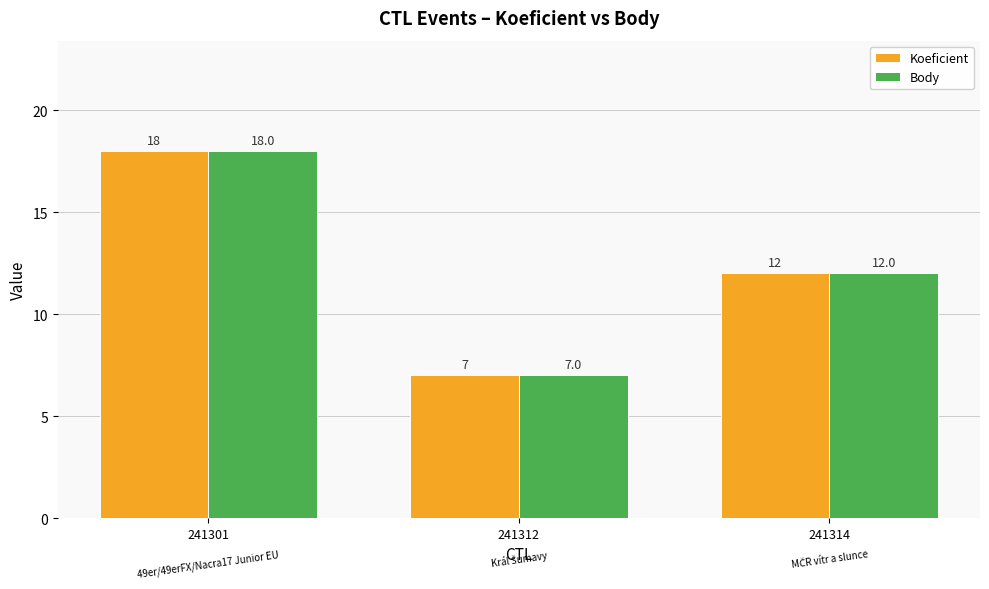

What is the difference between the second highest and minimum values in the Koeficient series?

5